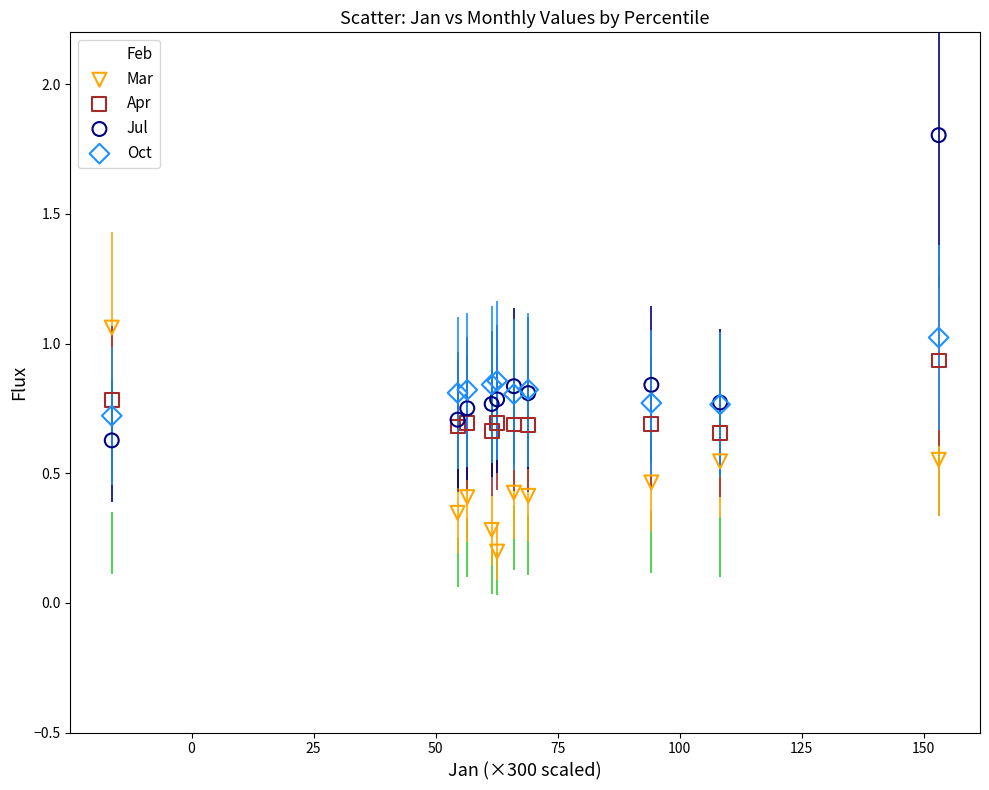

Which series has the widest spread of Y values?

Jul